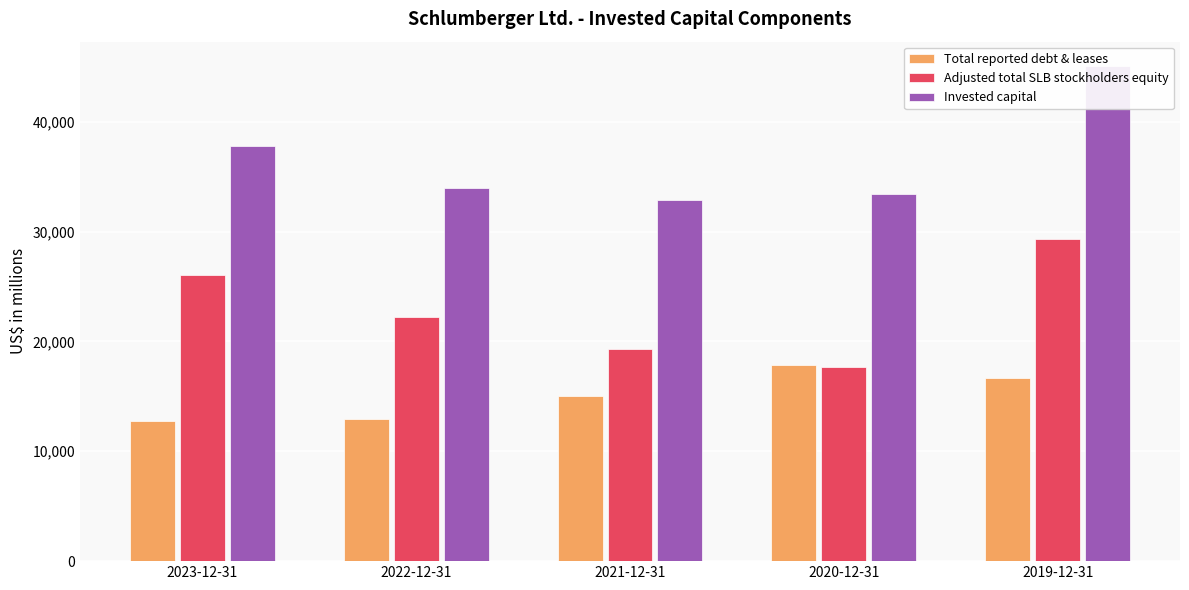

At how many categories does at least one series exceed 18213?

5